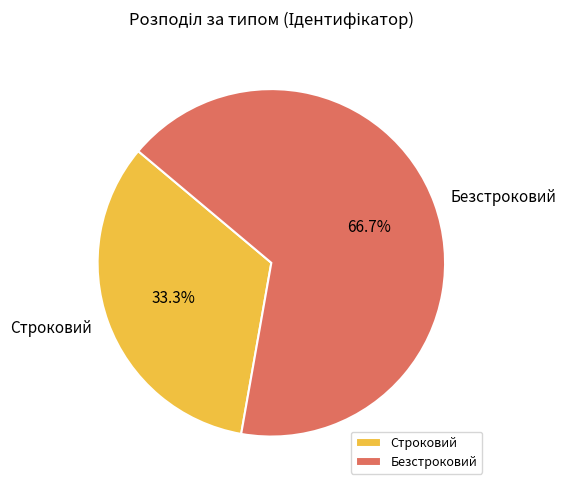

Count the number of slices in the pie.

2